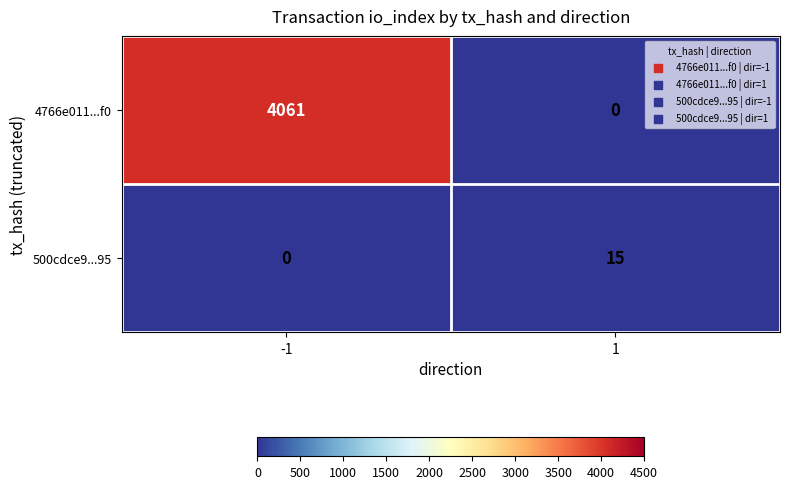

What is the total value across all series at 1?

15